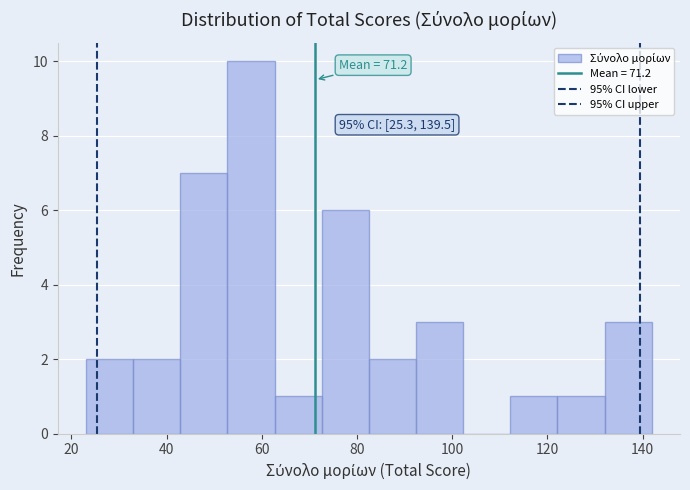

Over which range of the x-axis is the bar tallest?

52 to 62